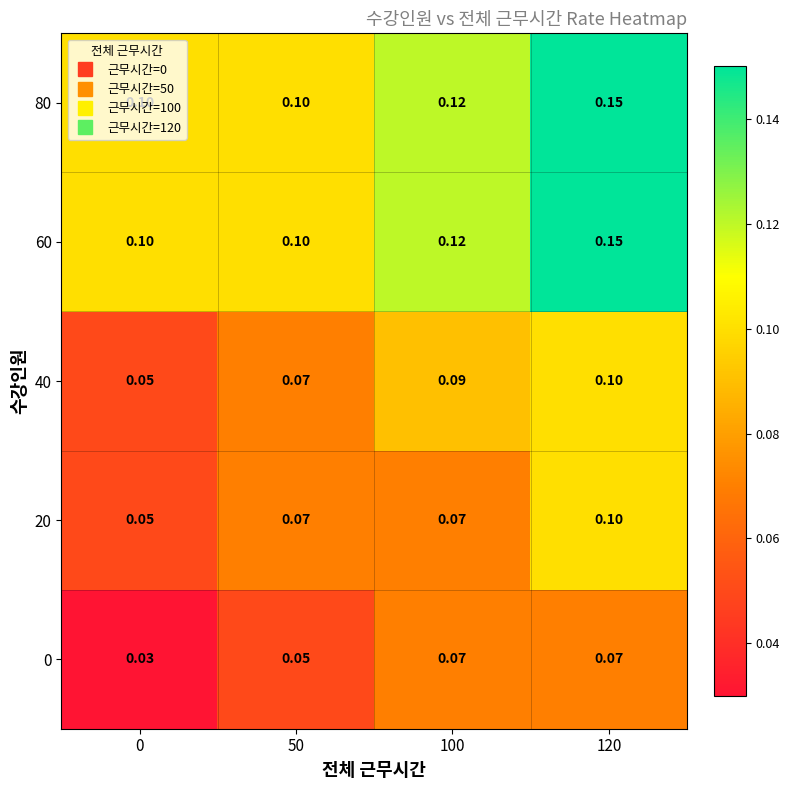

Which category has the highest value across all series?

120